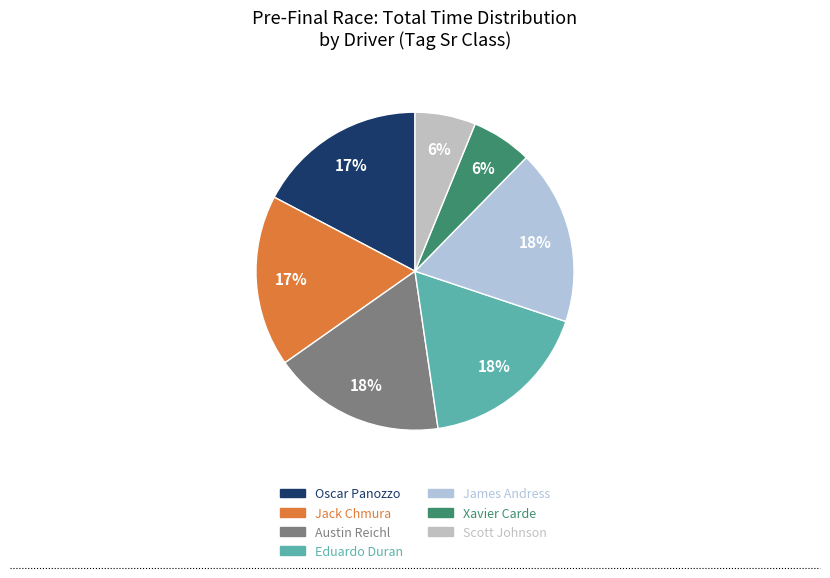

Count the number of slices in the pie.

7